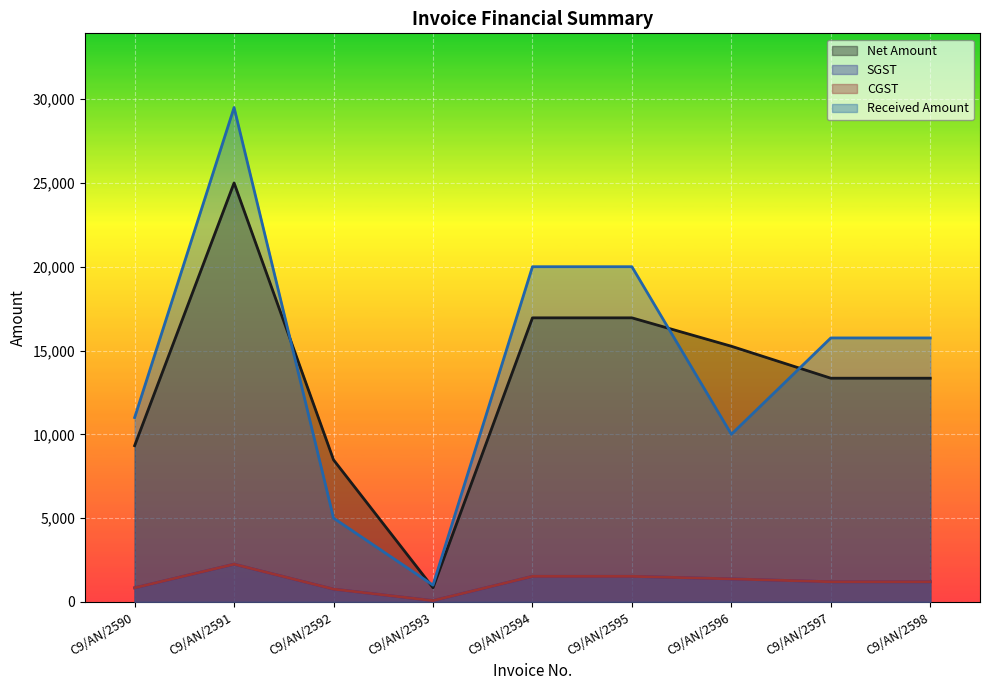

Which has a higher value, C9/AN/2595 or C9/AN/2596?

C9/AN/2595